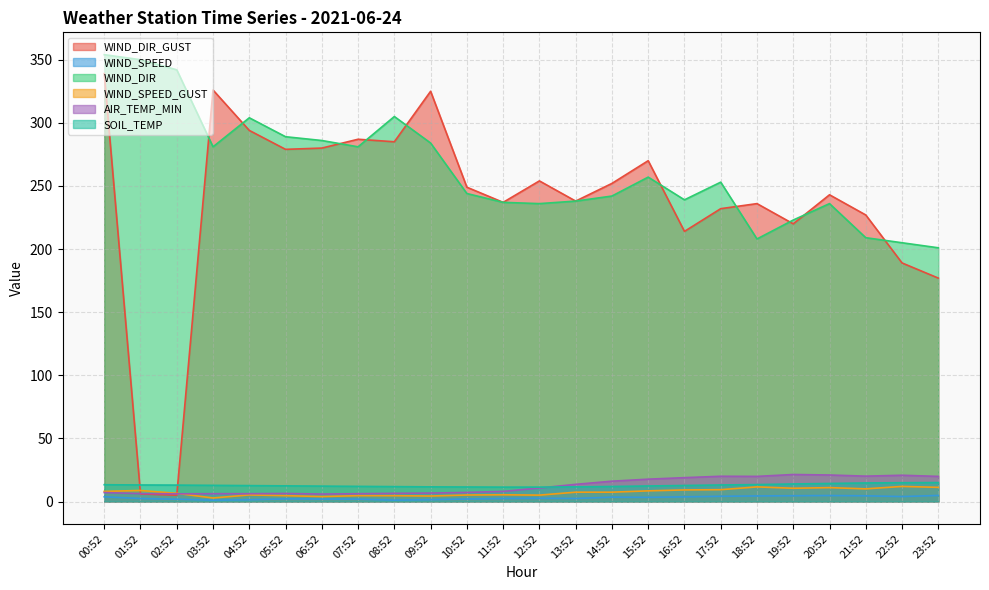

What is the difference between the highest and lowest values at 05:52?

286.9